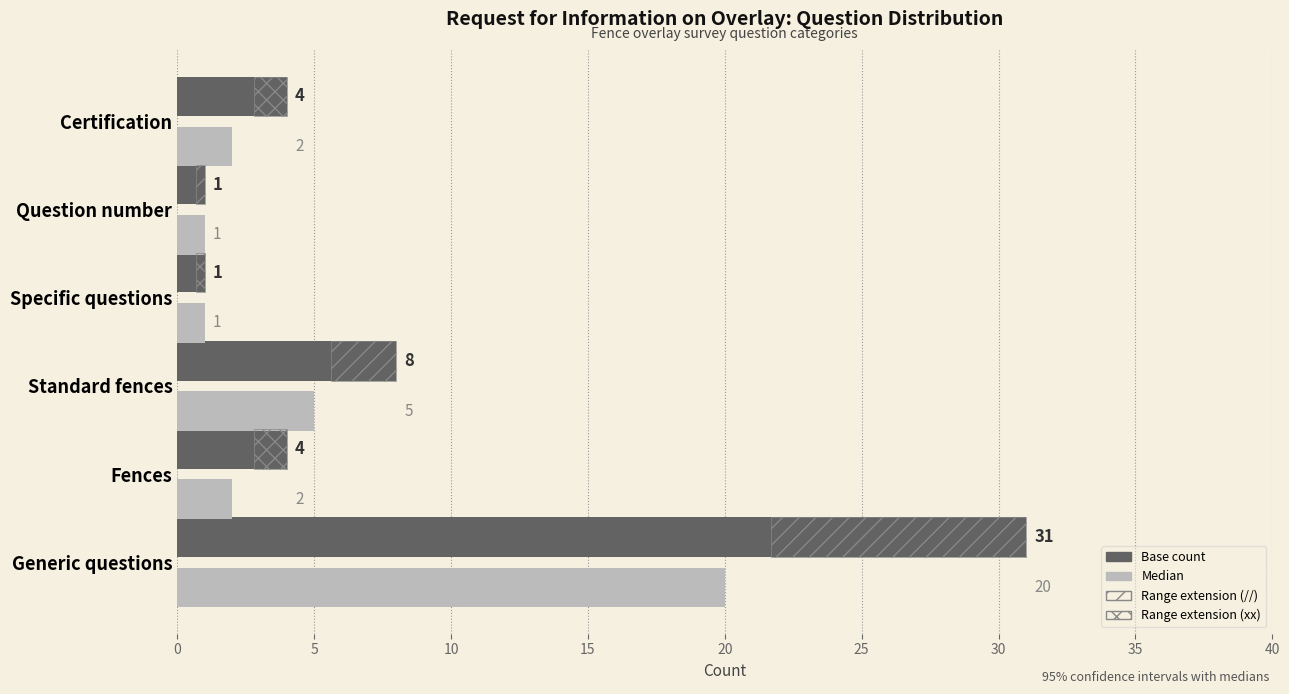

Between 20 and 25, which series saw the biggest shift?

Base count